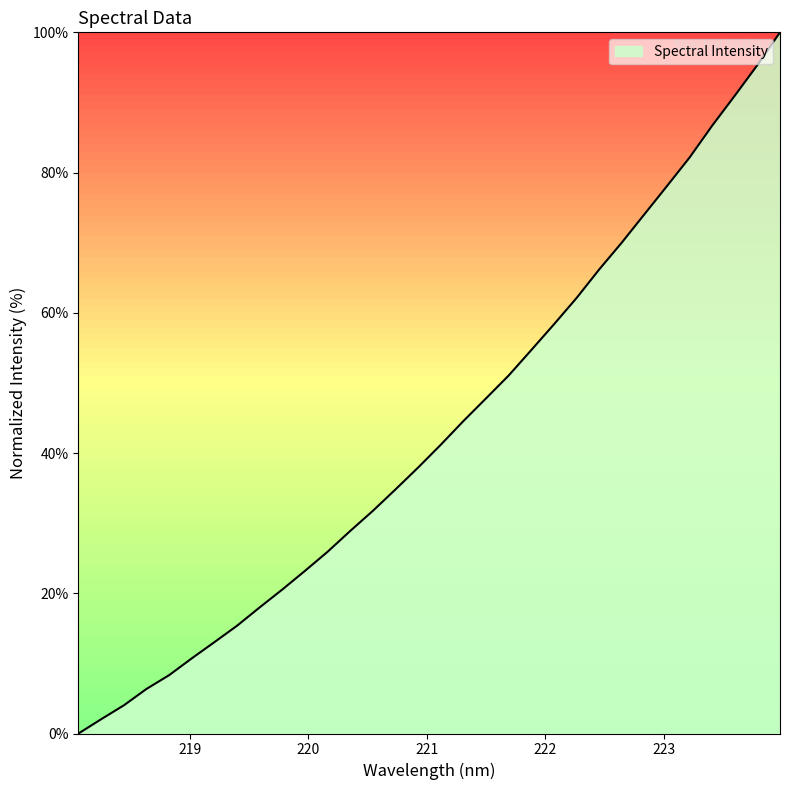

What is the greatest value displayed?

100.0